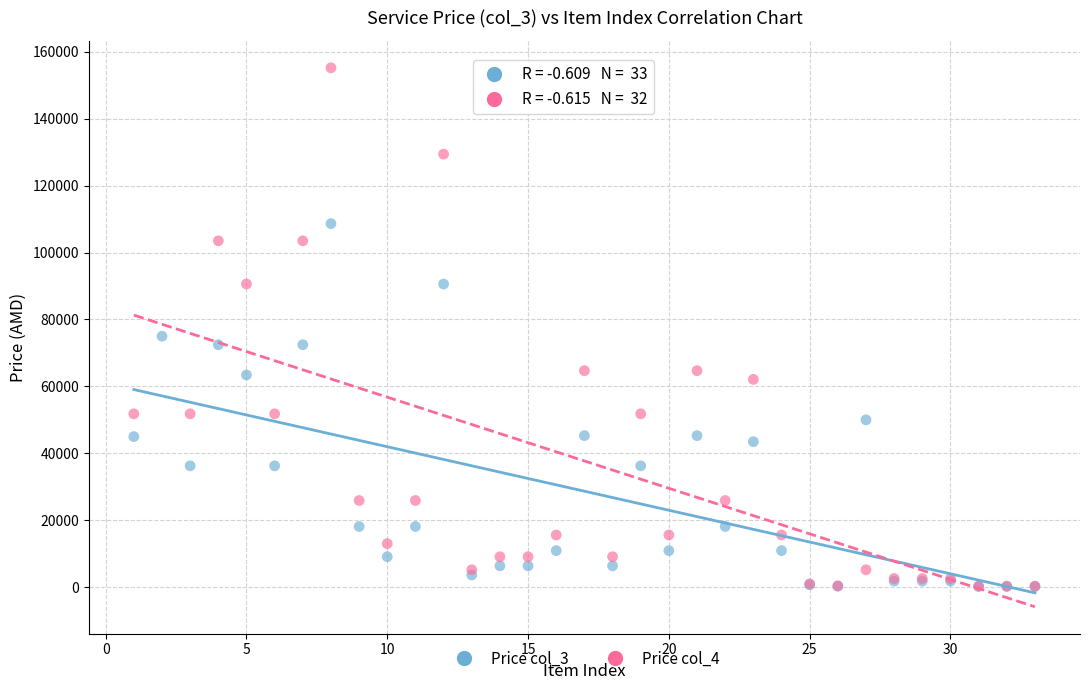

Which series has the largest Y range (max minus min)?

Price col_4